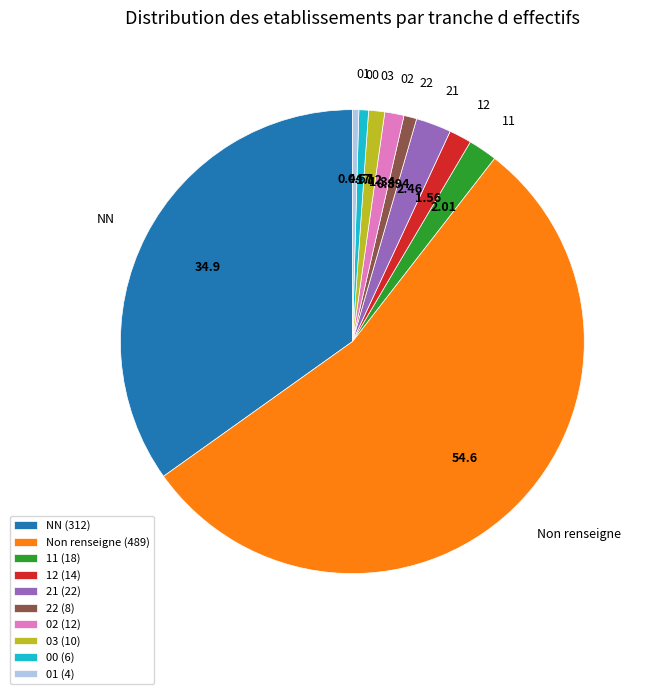

Is the sum of 03 and 22 greater than half?

No